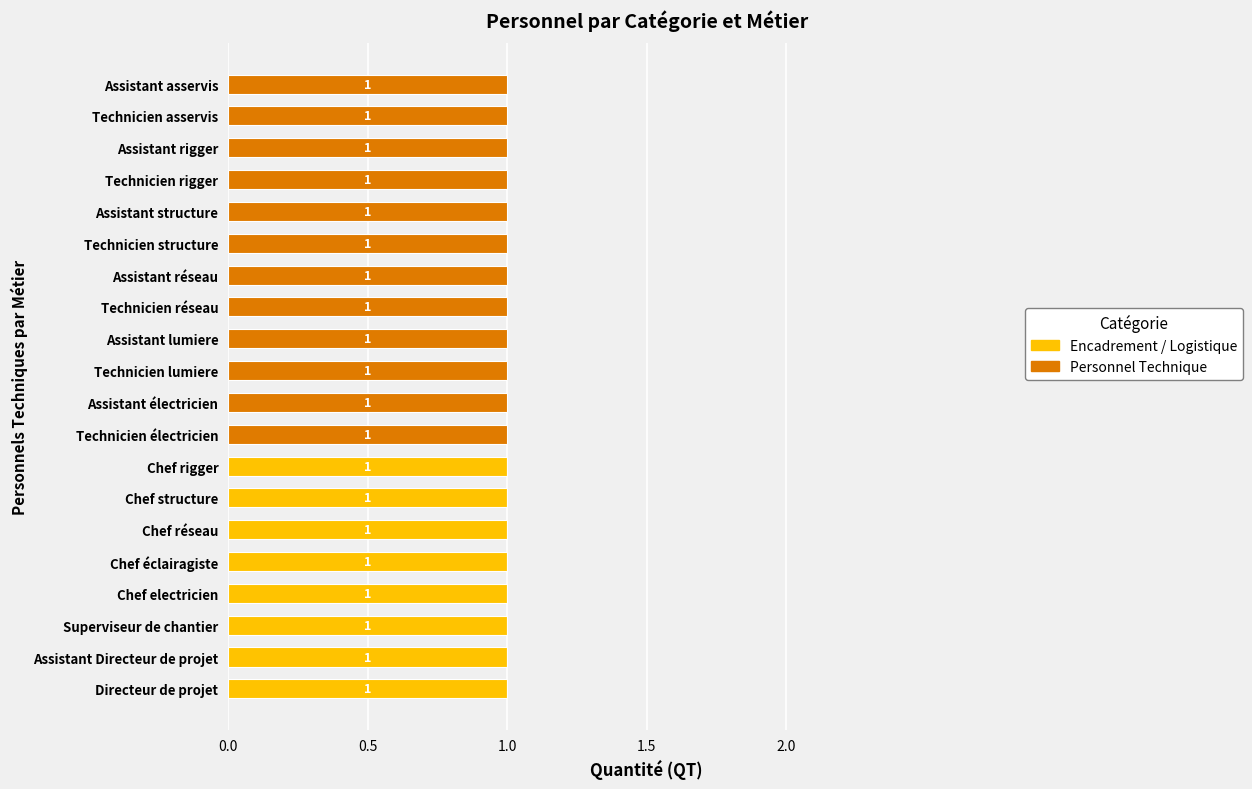

Is it true that Encadrement / Logistique equals 1 at Chef electricien?

True